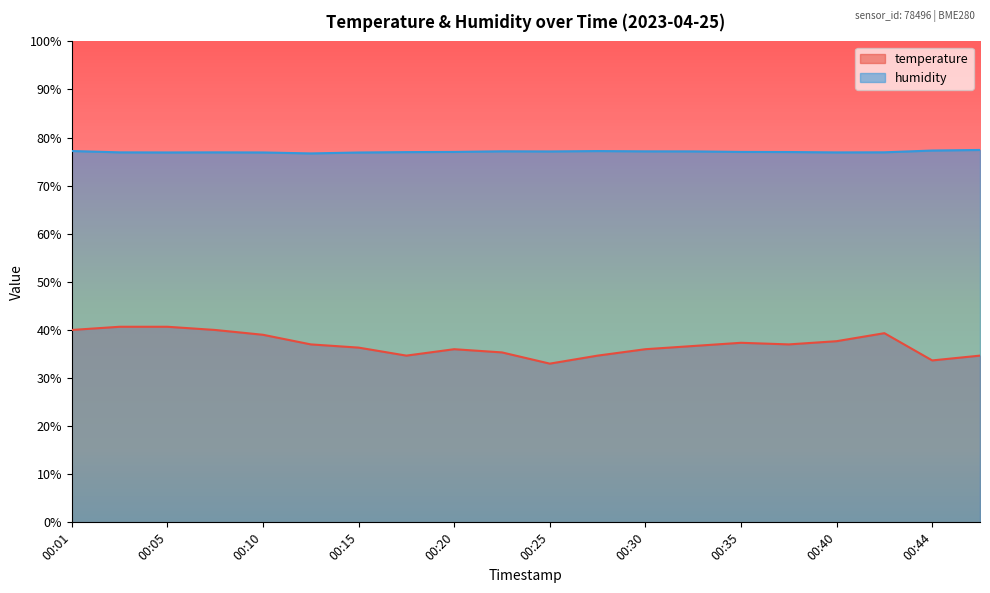

What are all the series names shown in the legend?

temperature, humidity